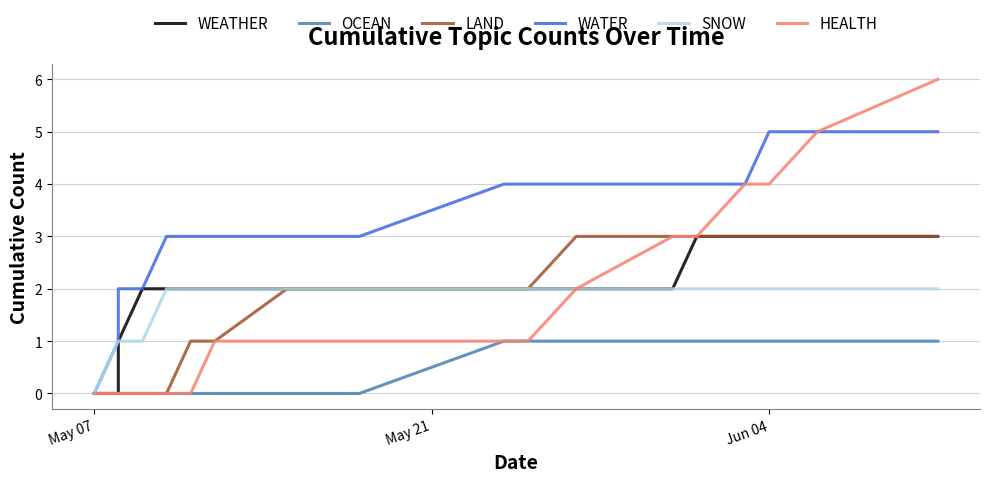

True or false: WATER has more than 2 points higher than both neighbors.

False